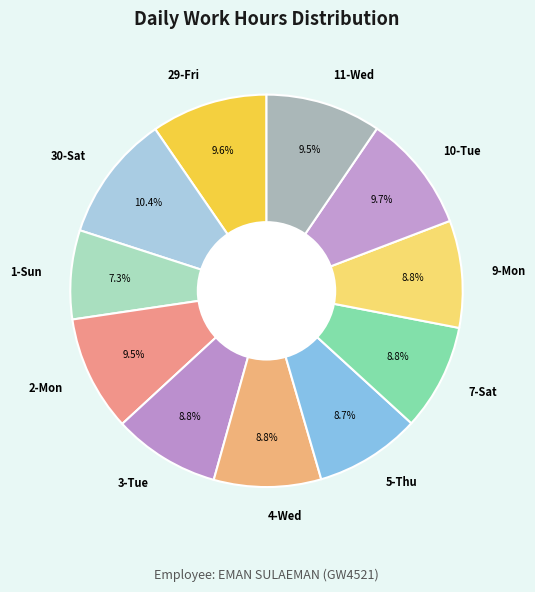

Do 30-Sat and 9-Mon together represent more than half of the pie?

No